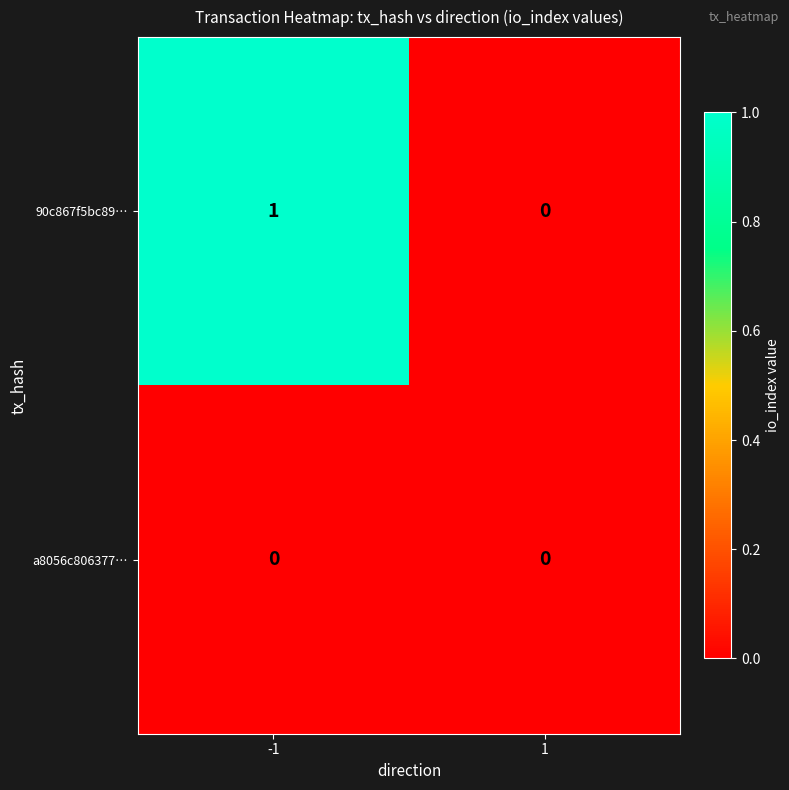

Between -1 and 1, which series saw the biggest shift?

90c867f5bc89…